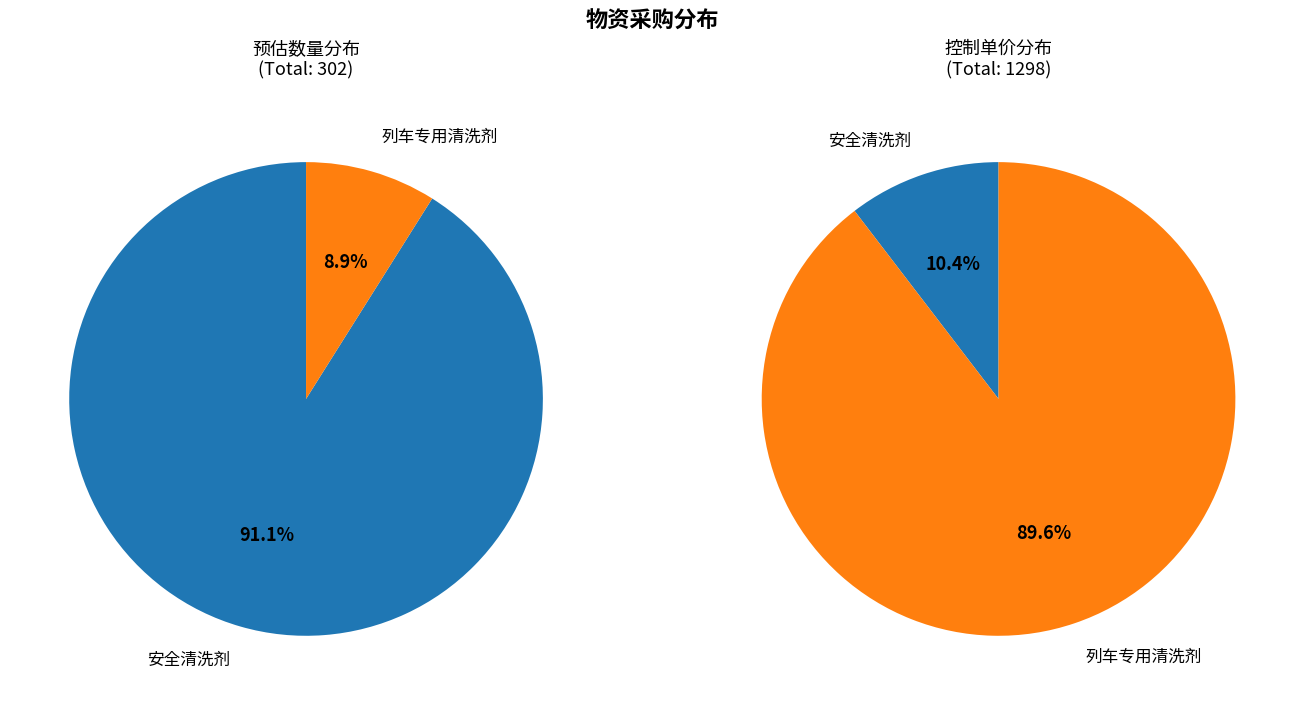

Is it true that 列车专用清洗剂 is 90% of the pie?

True